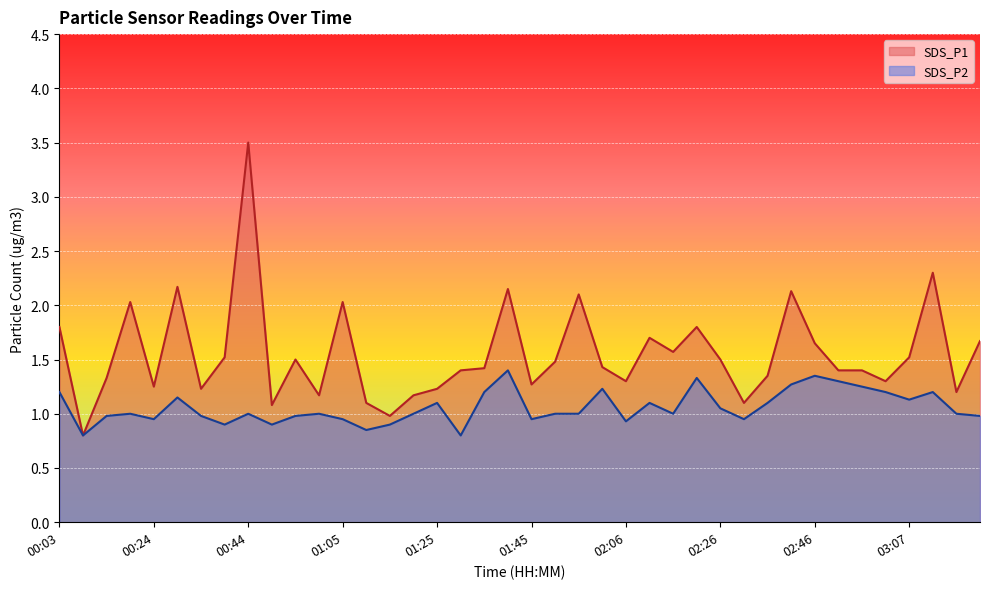

What is the label of the 9th point from the left?

00:44